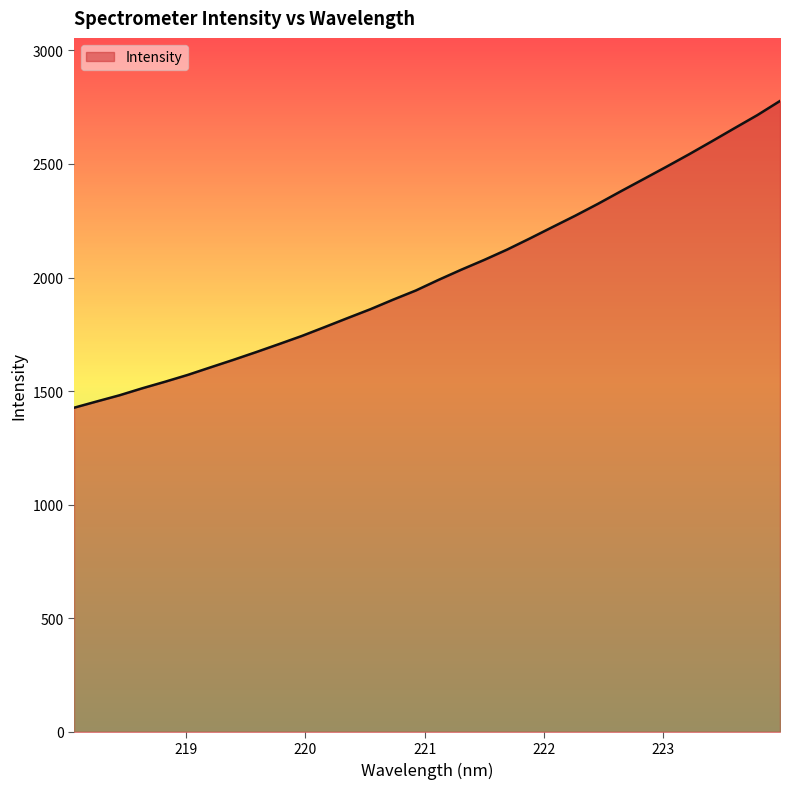

How many distinct data groups are displayed?

1